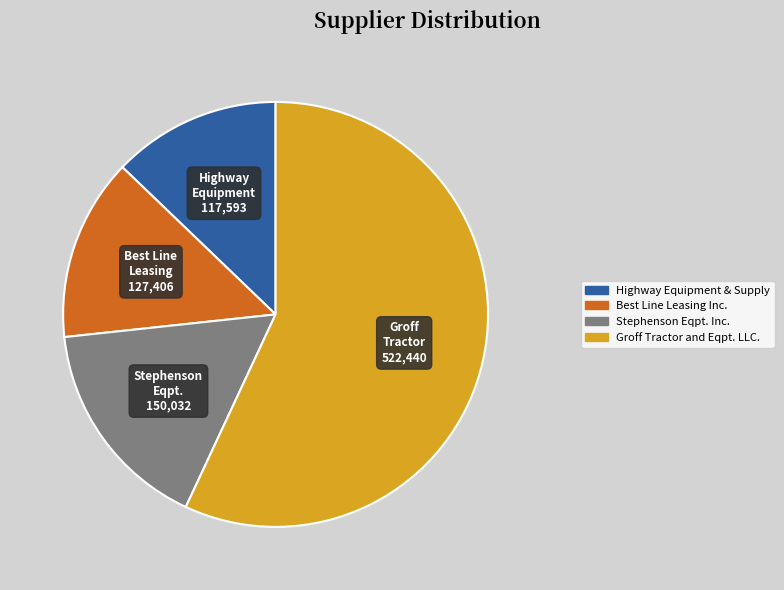

The Best Line Leasing Inc. slice represents 29% of the pie. True or false?

False